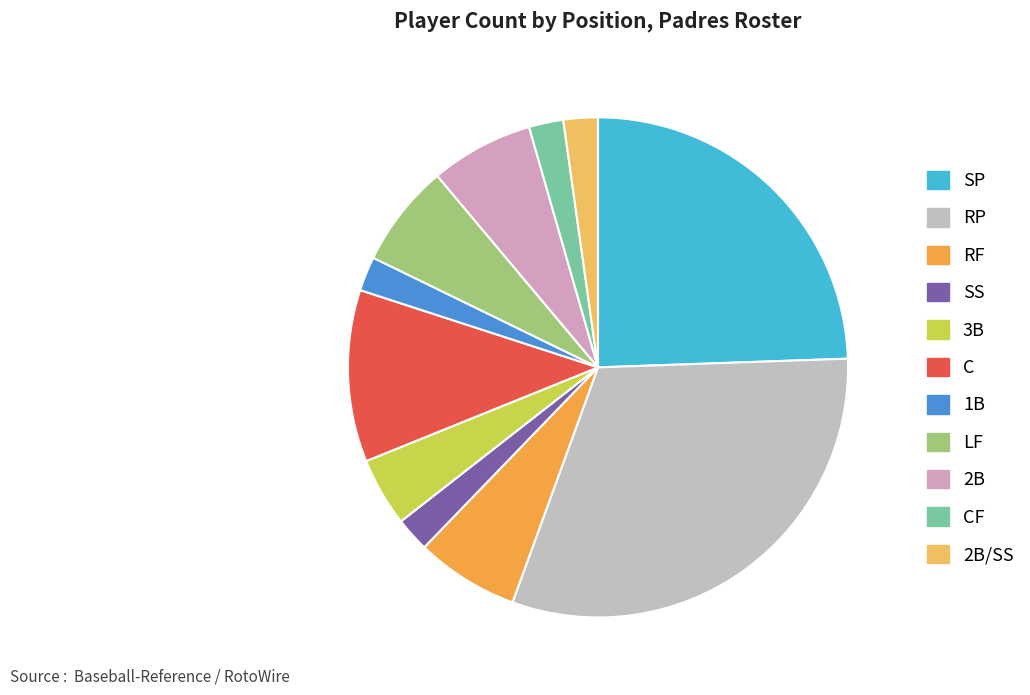

To the nearest percent, what percentage of the pie is LF?

7%